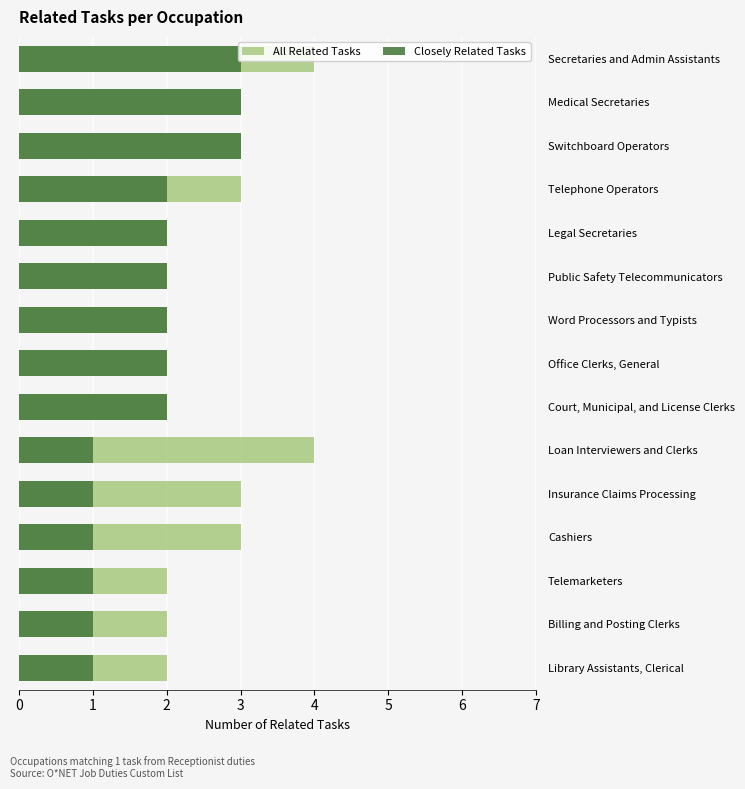

What is the difference between the maximum and minimum values in the All Related Tasks series?

2